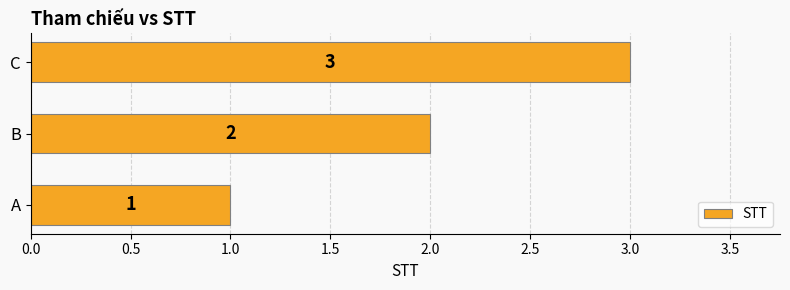

At which category does the chart reach its peak across all series?

C